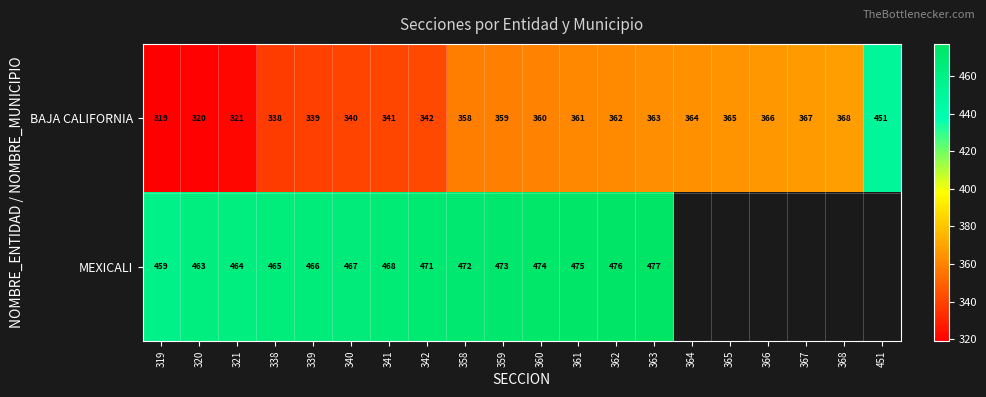

At which category is the sum across all series the highest?

363